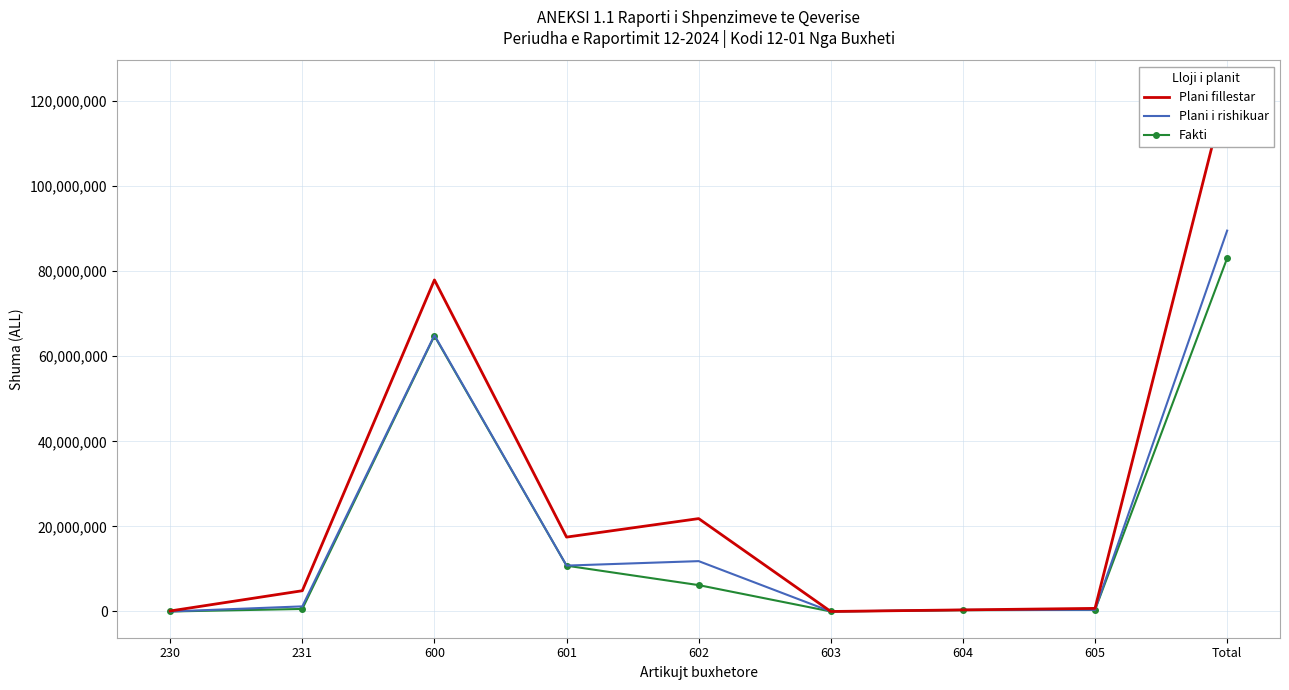

Is the value of Plani i rishikuar at 230 greater than the value of Fakti at 600?

No